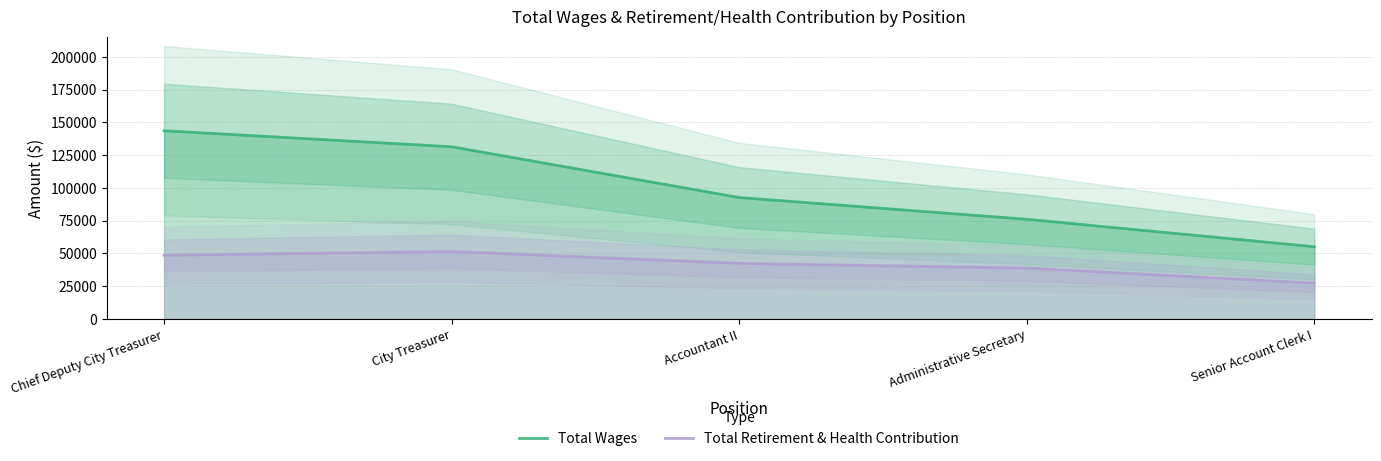

Reading right to left, extract all data points from this chart.

Total Wages: 55141	76090	92675	131421	143634
Total Retirement & Health Contribution: 27324	38849	42424	51516	48577